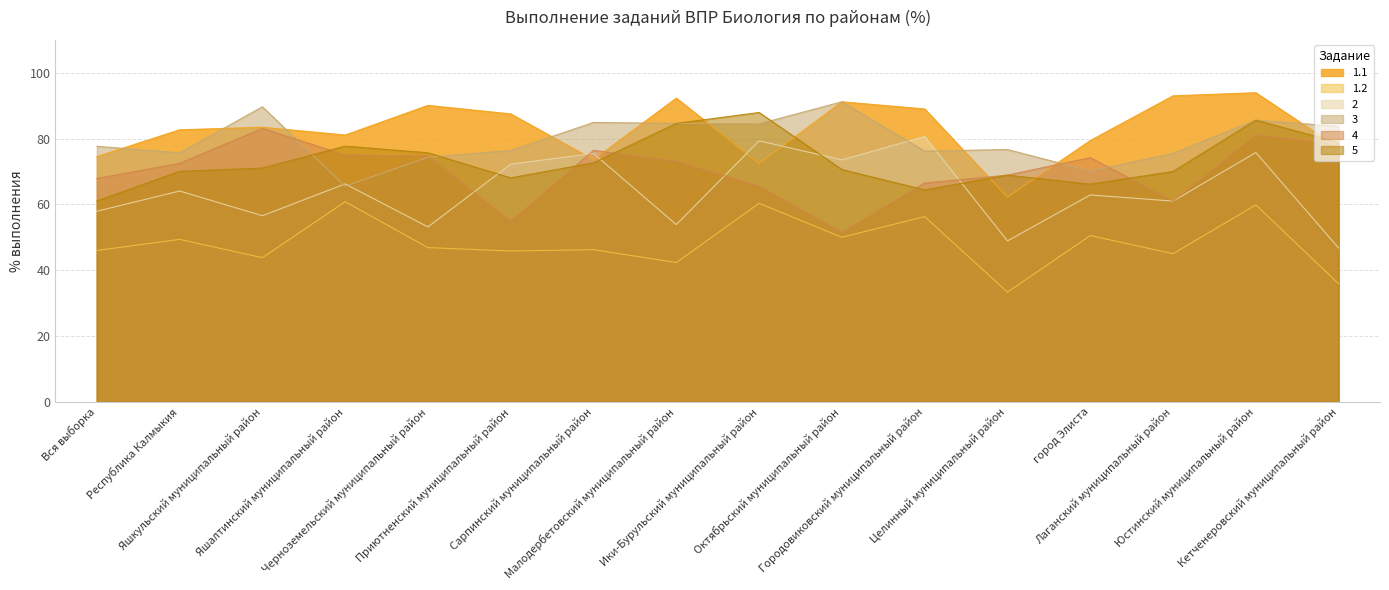

Which series has the largest range (max minus min)?

2